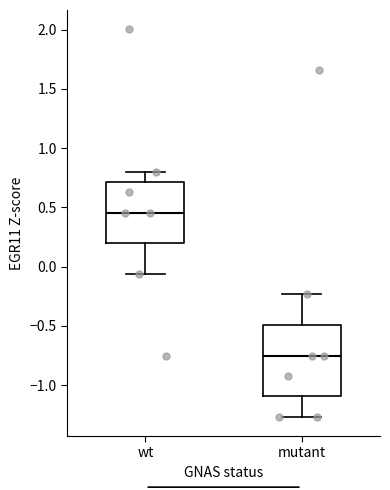

Reading left to right, transcribe this box plot: for each box, give where its median line is, the range the box spans, and where its two whiskers end, as read against the y-axis. The values are not printed on the chart, so give them approximately, as read against the axis.

wt: median 0.45, box 0.20 to 0.70, whiskers -0.05 to 0.80
mutant: median -0.75, box -1.10 to -0.50, whiskers -1.25 to -0.25